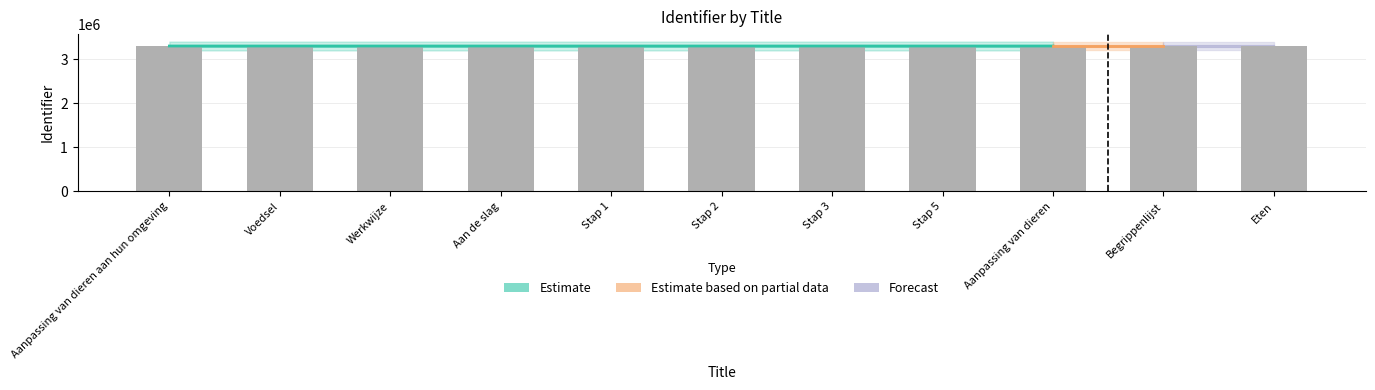

List the labels in order of value, largest first.

Eten, Begrippenlijst, Aanpassing van dieren, Stap 5, Stap 3, Stap 2, Stap 1, Aan de slag, Werkwijze, Voedsel, Aanpassing van dieren aan hun omgeving